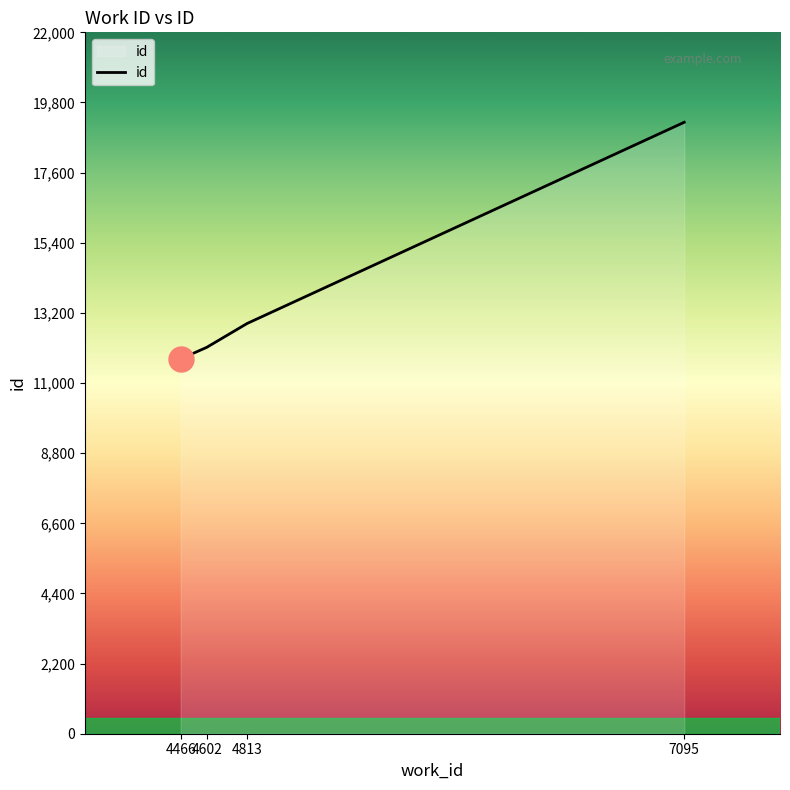

Reading right to left, transcribe all the data shown in this chart.

19179	12868	12119	11757